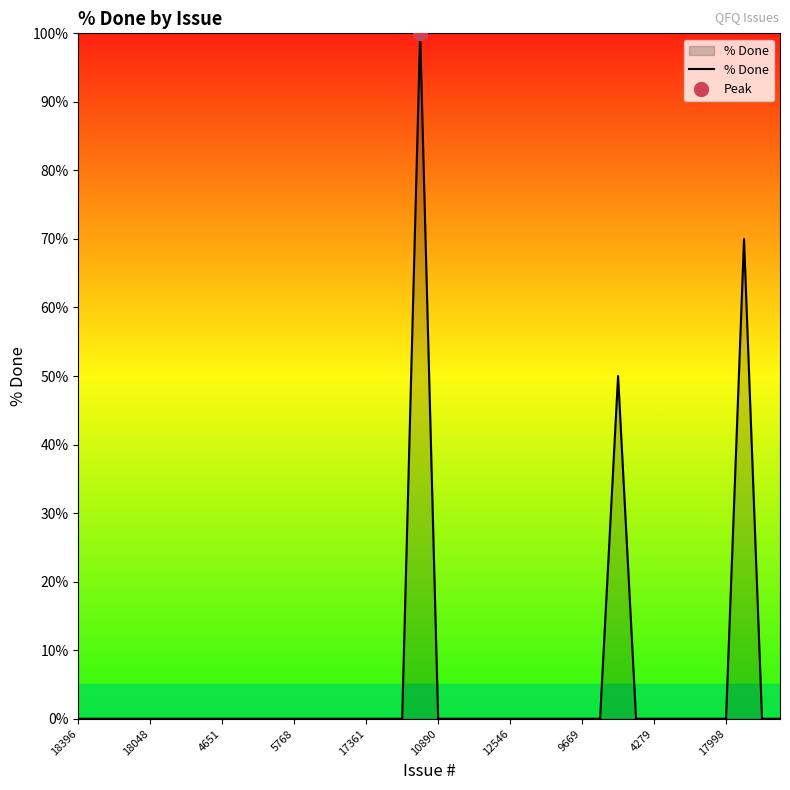

True or false: the data shows -37 at 18396.

False